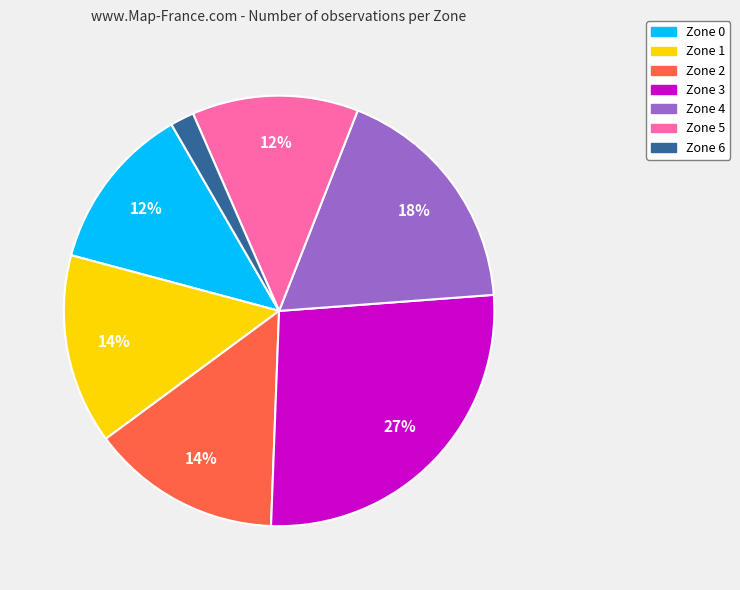

Is the sum of Zone 1 and Zone 4 greater than half?

No